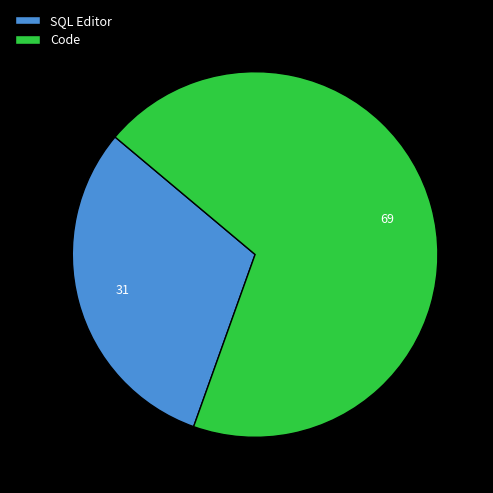

Rank the categories by value from highest to lowest.

Code, SQL Editor